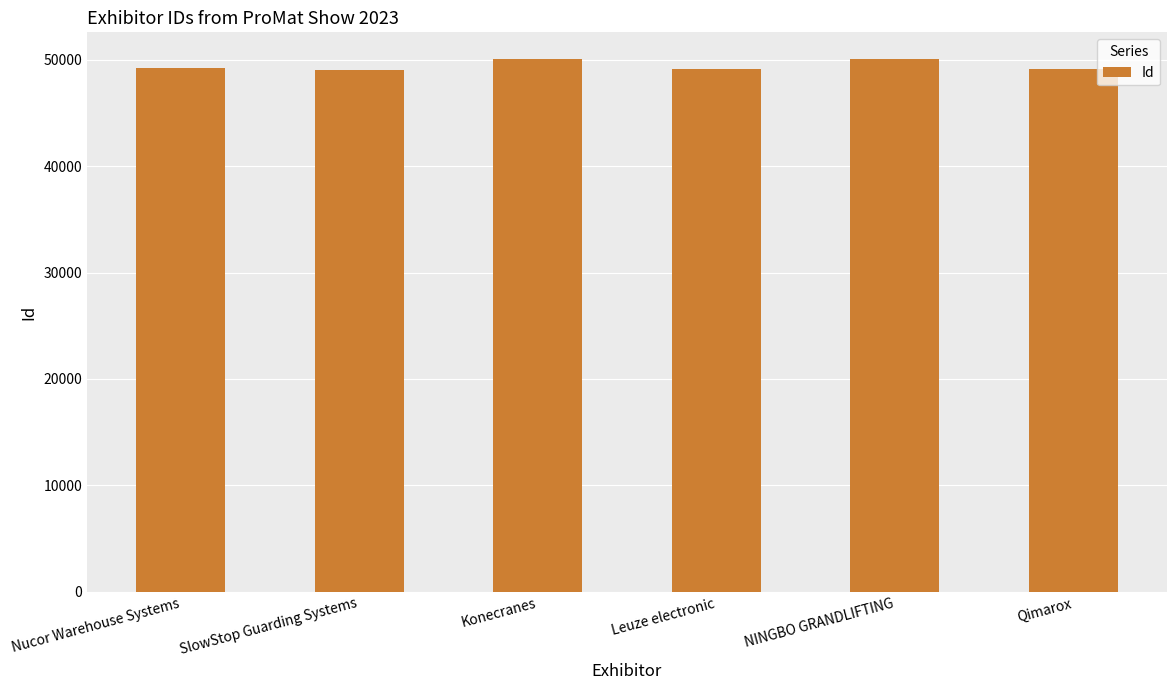

What is the greatest value displayed?

50084